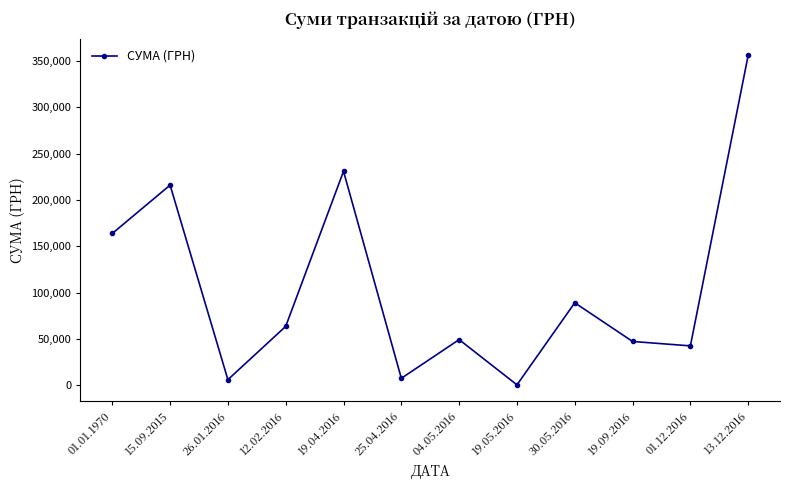

What is the difference between the values at 15.09.2015 and 01.01.1970?

52187.3